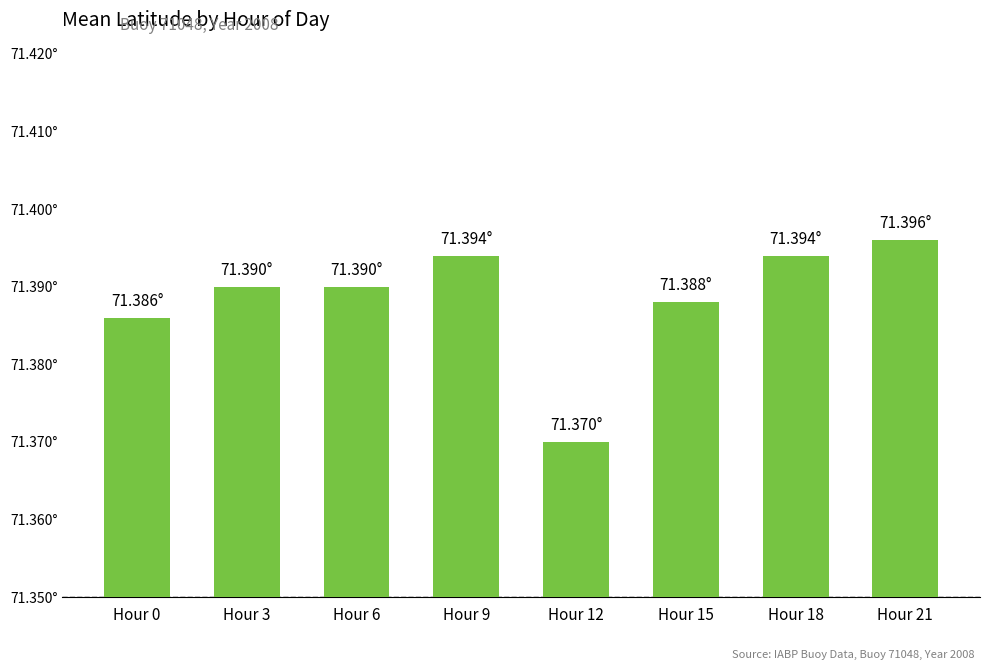

Does the chart contain stacked bars?

No